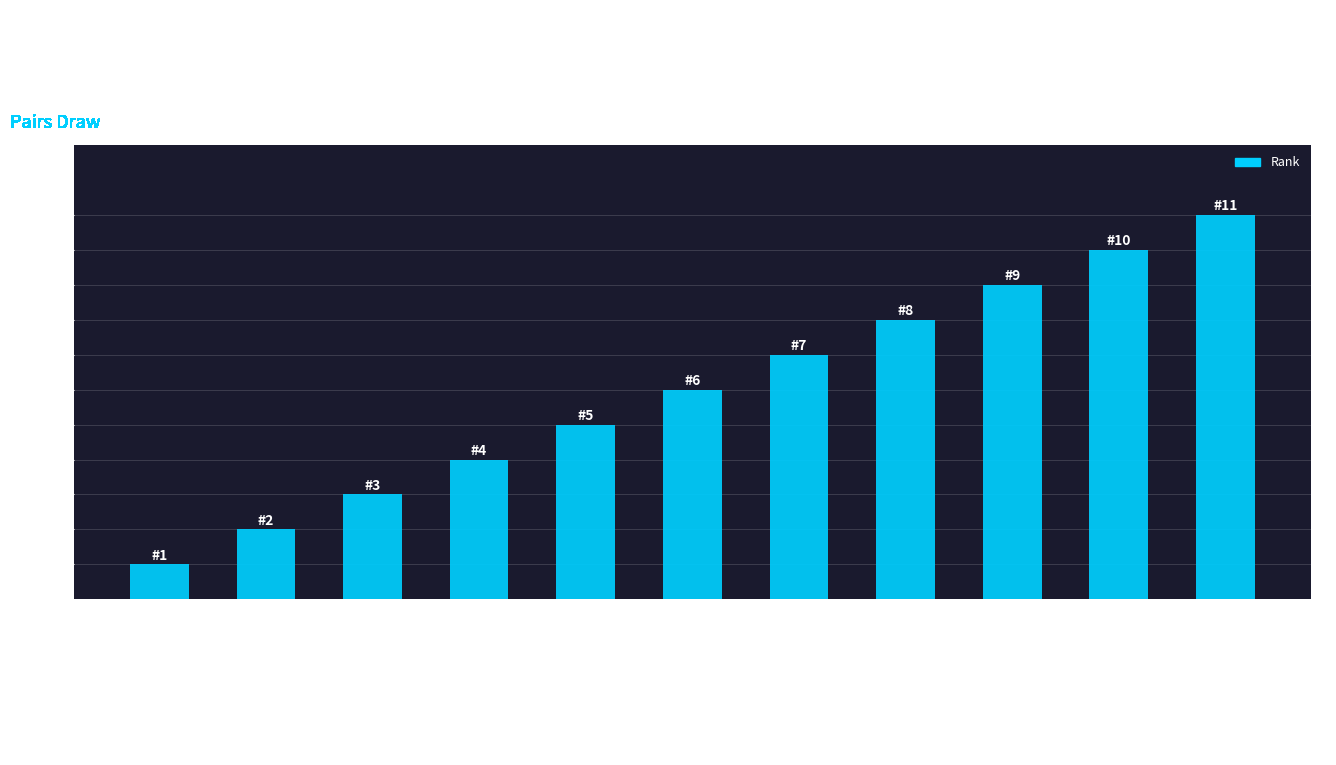

Which has a higher value, Islam Nazrul & M3efsygy Swmgneqq or Sanakal Amar & Shetye Aniket?

Sanakal Amar & Shetye Aniket